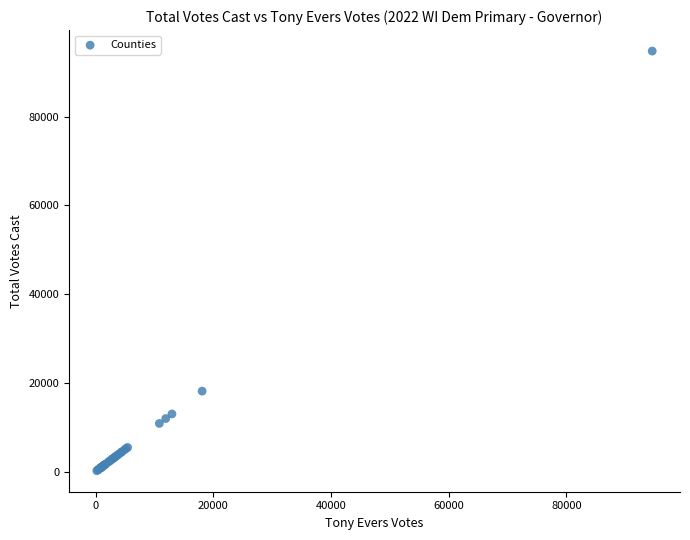

What Y value in the scatter plot is closest to 47468?

18134